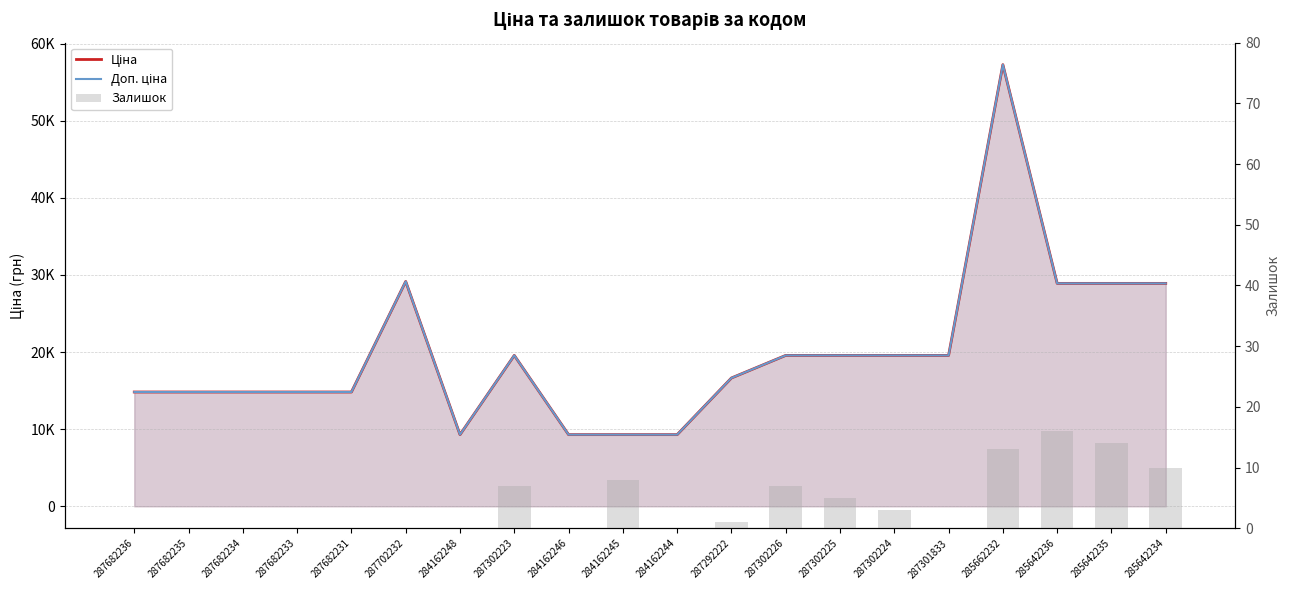

Which category has the lowest value across all series?

287682236